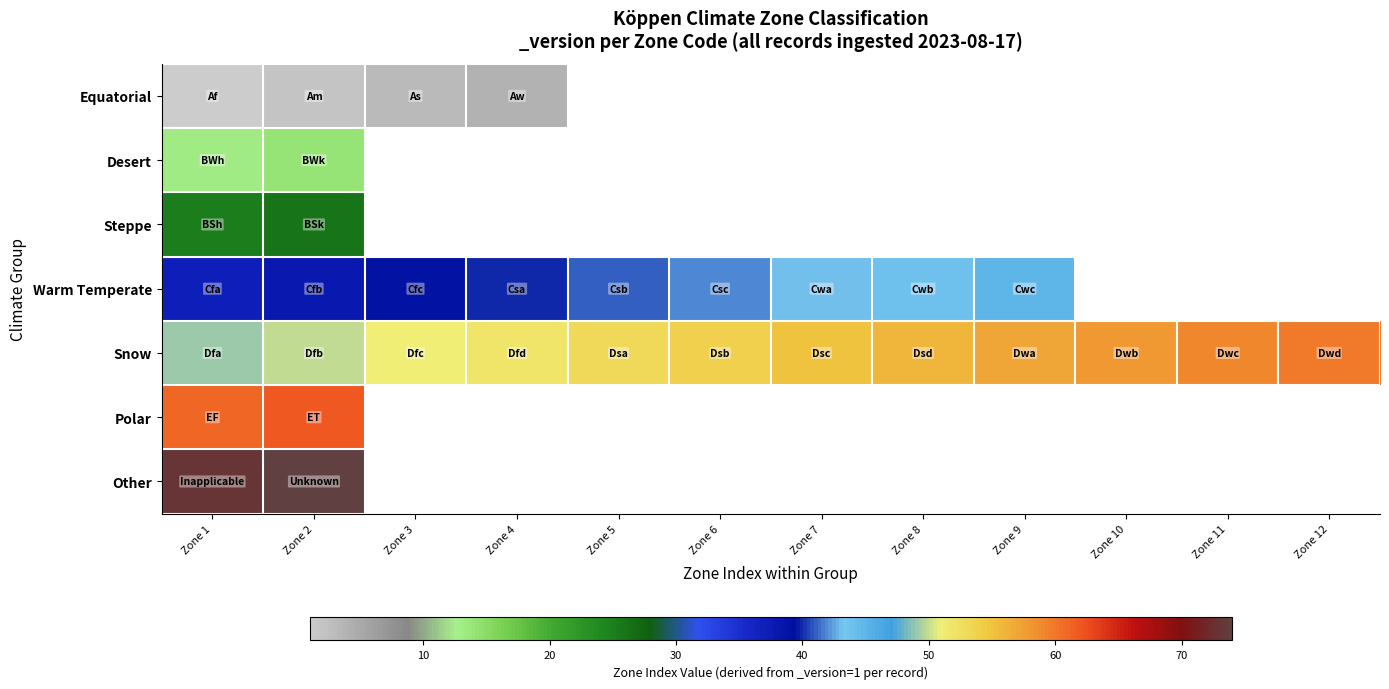

What is the difference between the highest and lowest values at Zone 2?

72.0